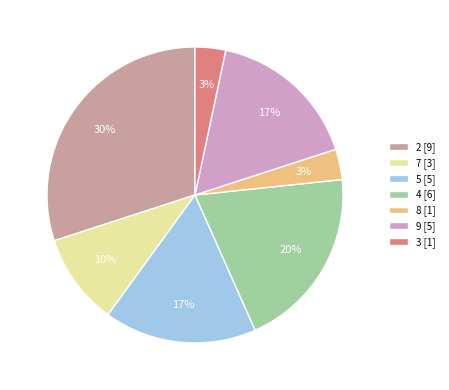

What is the largest slice in the pie chart?

2